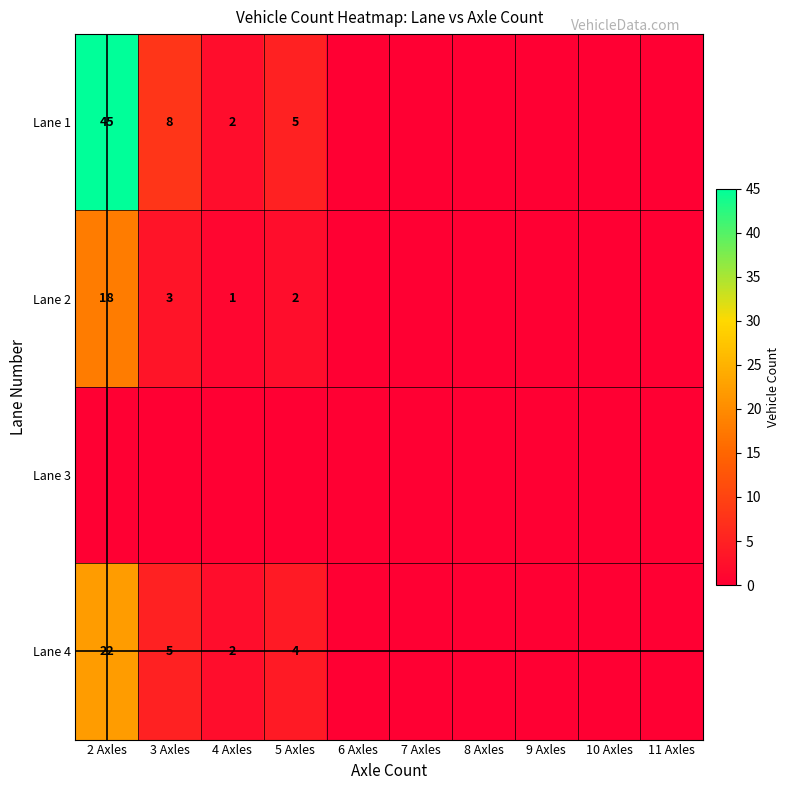

The Lane 2 series shows 9 at 2 Axles. True or false?

False